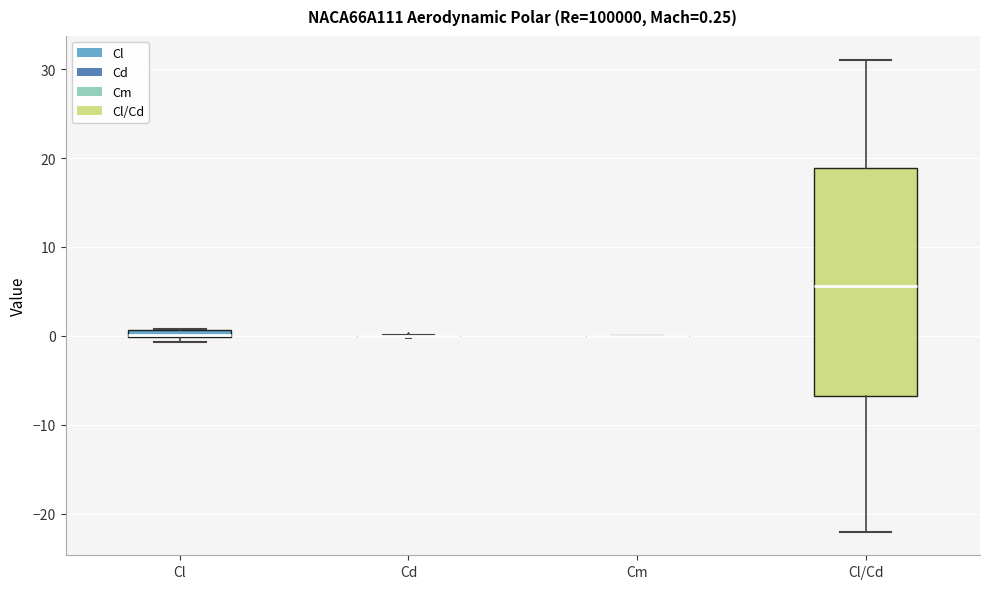

Which box is the tallest, from its lower edge to its upper edge?

Cl/Cd